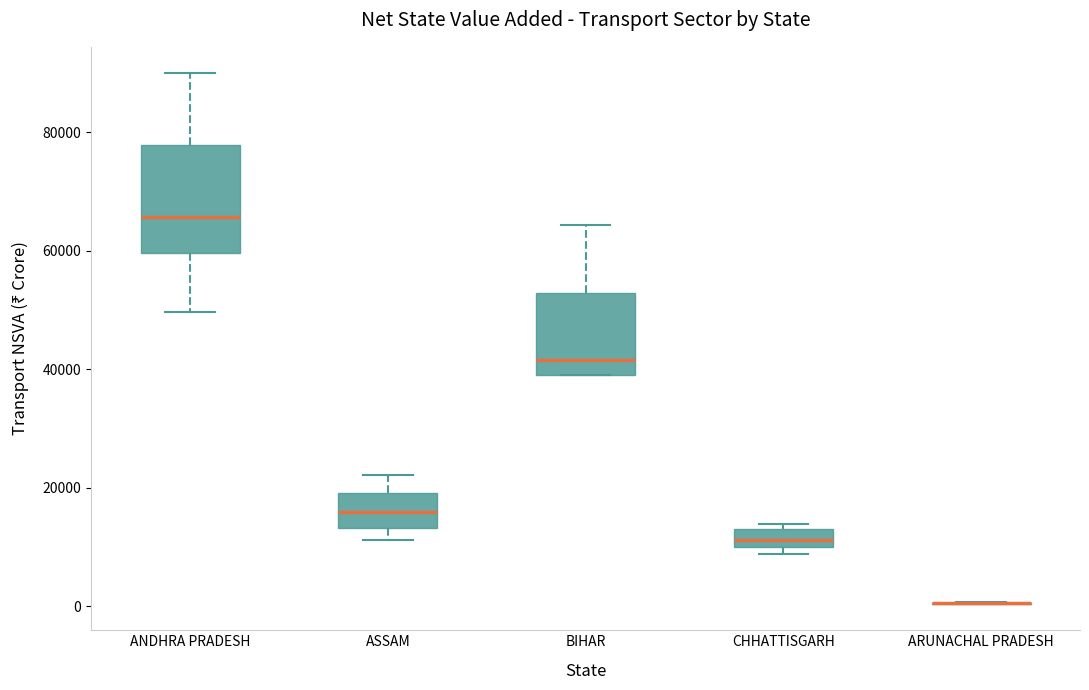

Where is the lower edge of the box for ASSAM on the y-axis? The values are not printed on the chart, so give them approximately, as read against the axis.

14000